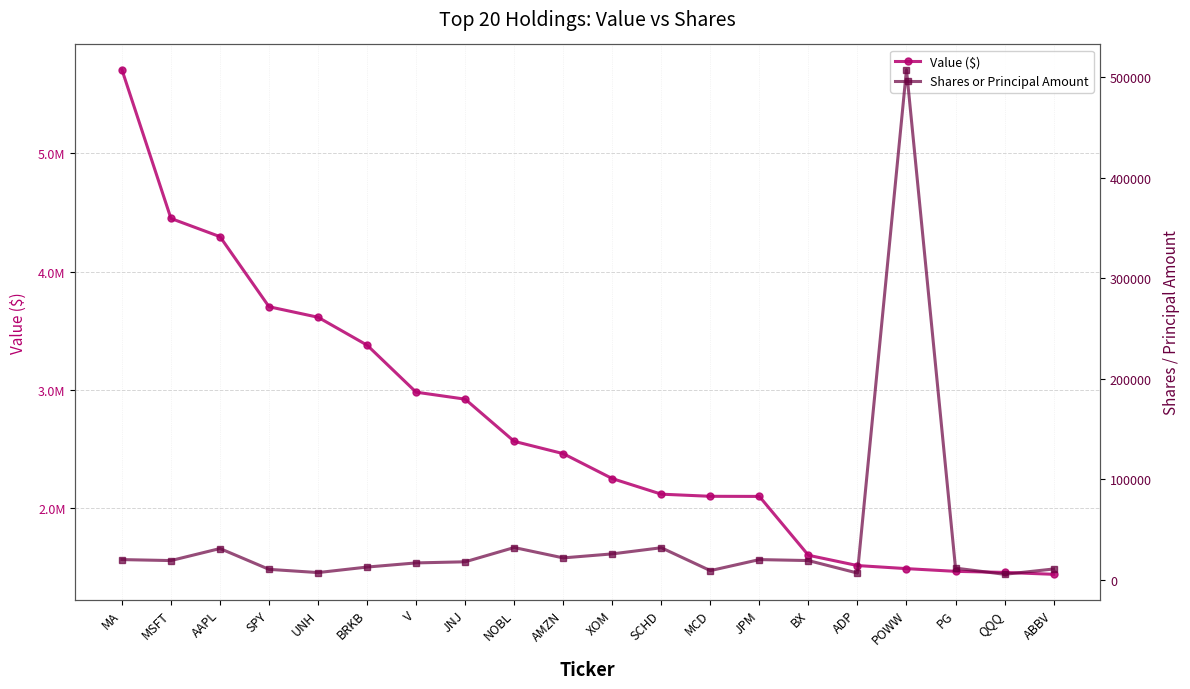

What are all the series names shown in the legend?

Value ($), Shares or Principal Amount